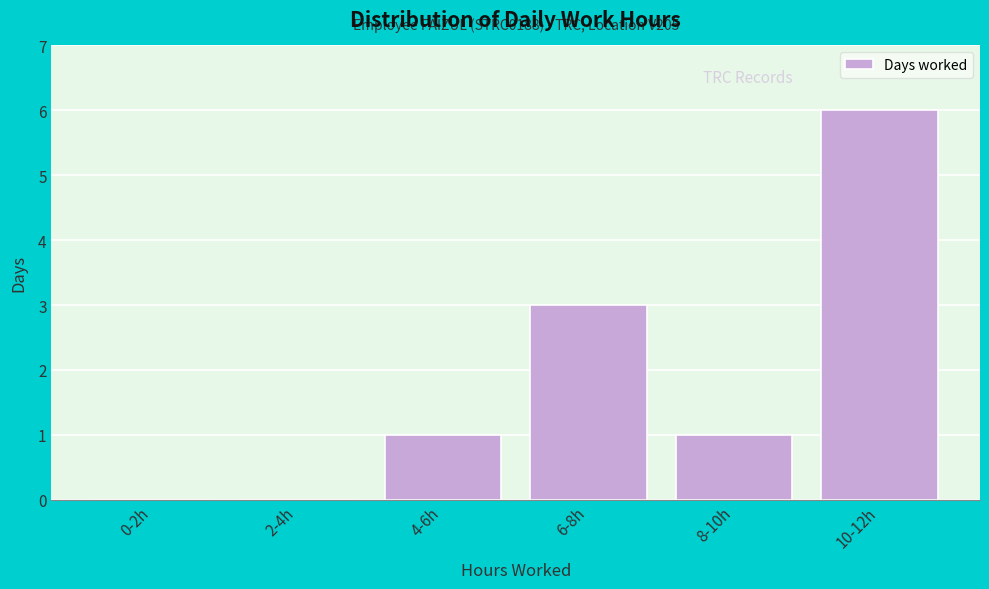

Reading right to left, what are all the values shown in this chart?

10-12h=6	8-10h=1	6-8h=3	4-6h=1	2-4h=0	0-2h=0